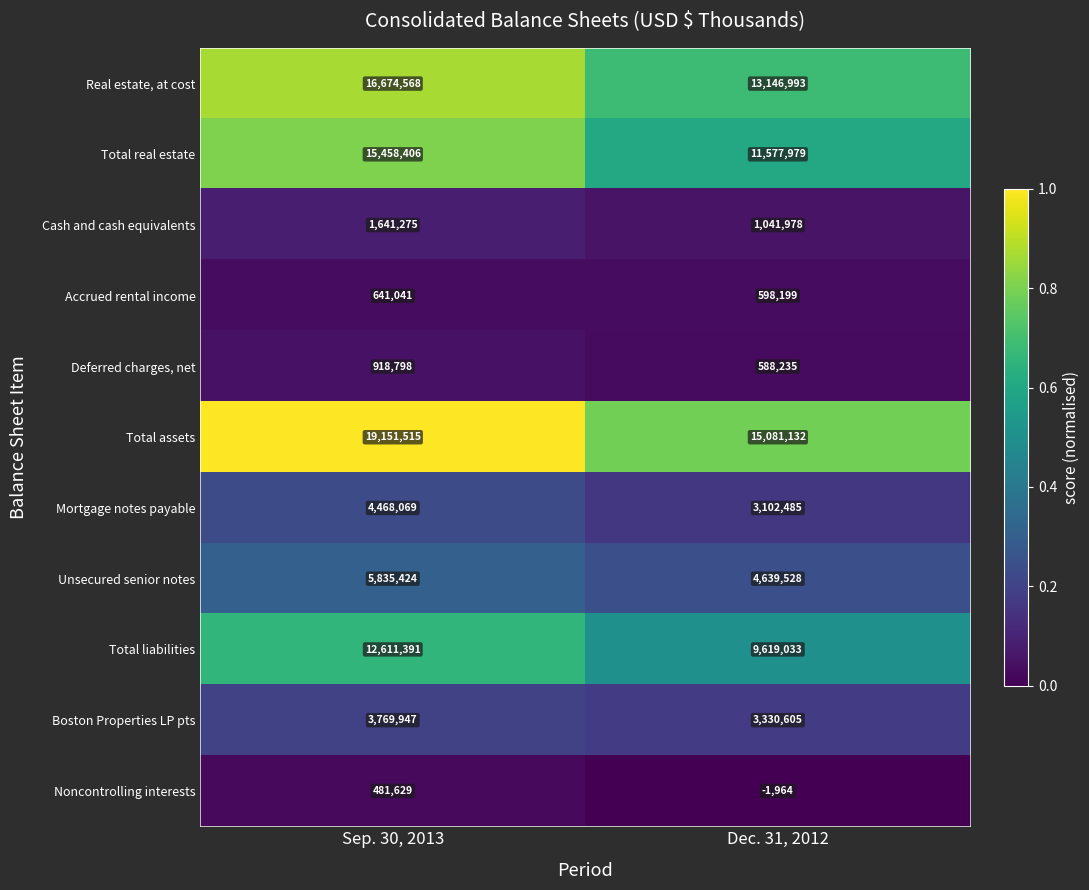

Which series changed the most between Sep. 30, 2013 and Dec. 31, 2012?

Total assets